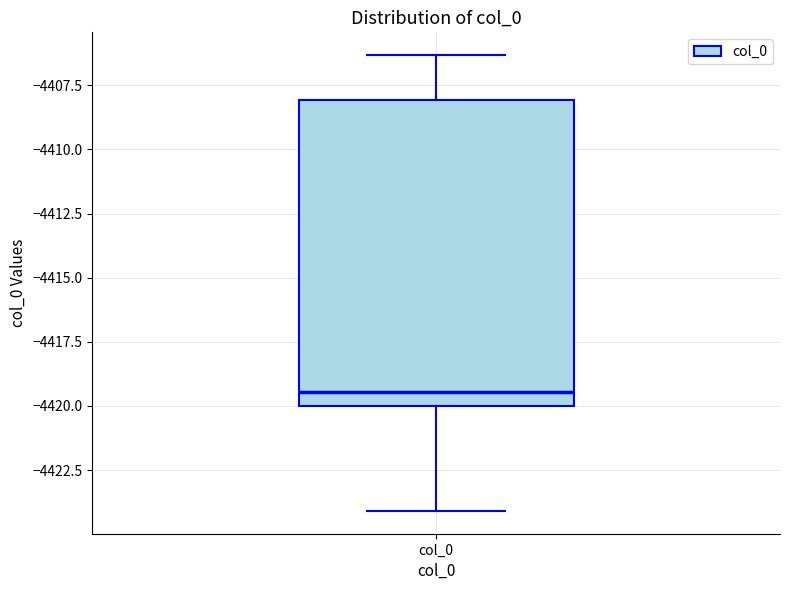

Transcribe this box plot: give where the median line is, the range the box spans, and where the two whiskers end, as read against the y-axis. The values are not printed on the chart, so give them approximately, as read against the axis.

median -4419.5, box -4420.0 to -4408.0, whiskers -4424.0 to -4406.5